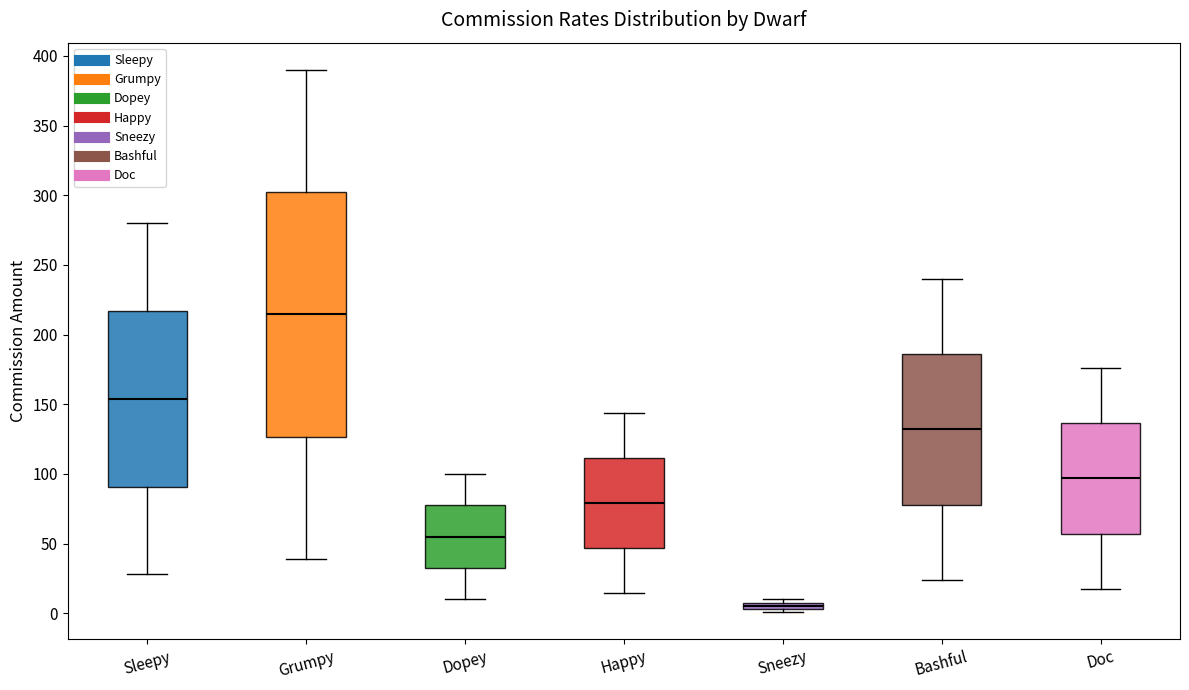

Which box has the lowest median line?

Sneezy